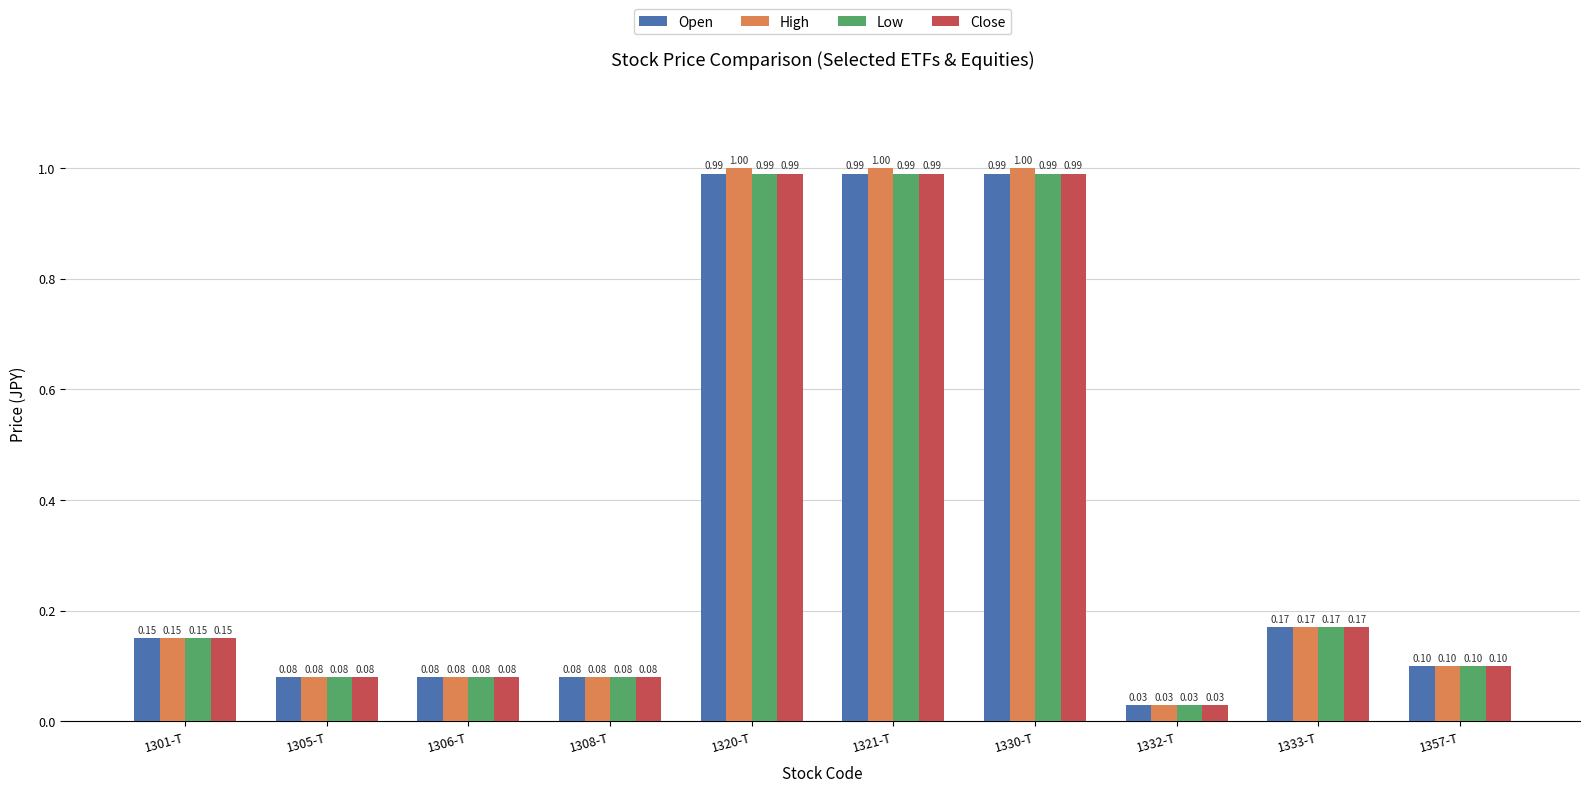

Which series has the largest total across all categories?

High